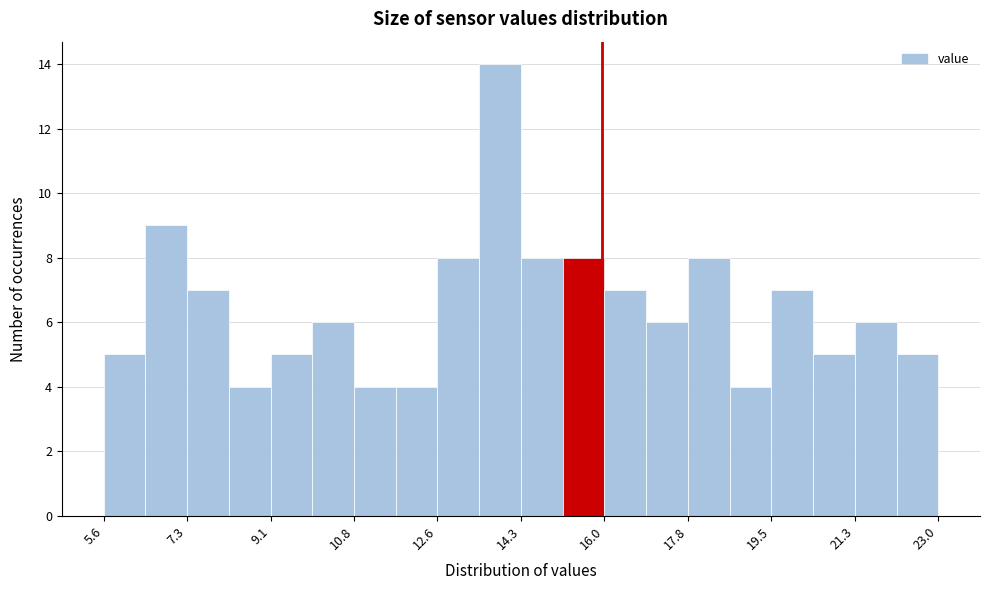

Reading left to right, list every bar in this chart as the range it spans on the x-axis followed by its height. Neither the bar edges nor the heights are printed on the chart, so give them approximately, as read against the axes.

5.6 to 6.4: 5
6.4 to 7.4: 9
7.4 to 8.2: 7
8.2 to 9.0: 4
9.0 to 10.0: 5
10.0 to 10.8: 6
10.8 to 11.6: 4
11.6 to 12.6: 4
12.6 to 13.4: 8
13.4 to 14.4: 14
14.4 to 15.2: 8
15.2 to 16.0: 8
16.0 to 17.0: 7
17.0 to 17.8: 6
17.8 to 18.6: 8
18.6 to 19.6: 4
19.6 to 20.4: 7
20.4 to 21.2: 5
21.2 to 22.2: 6
22.2 to 23.0: 5